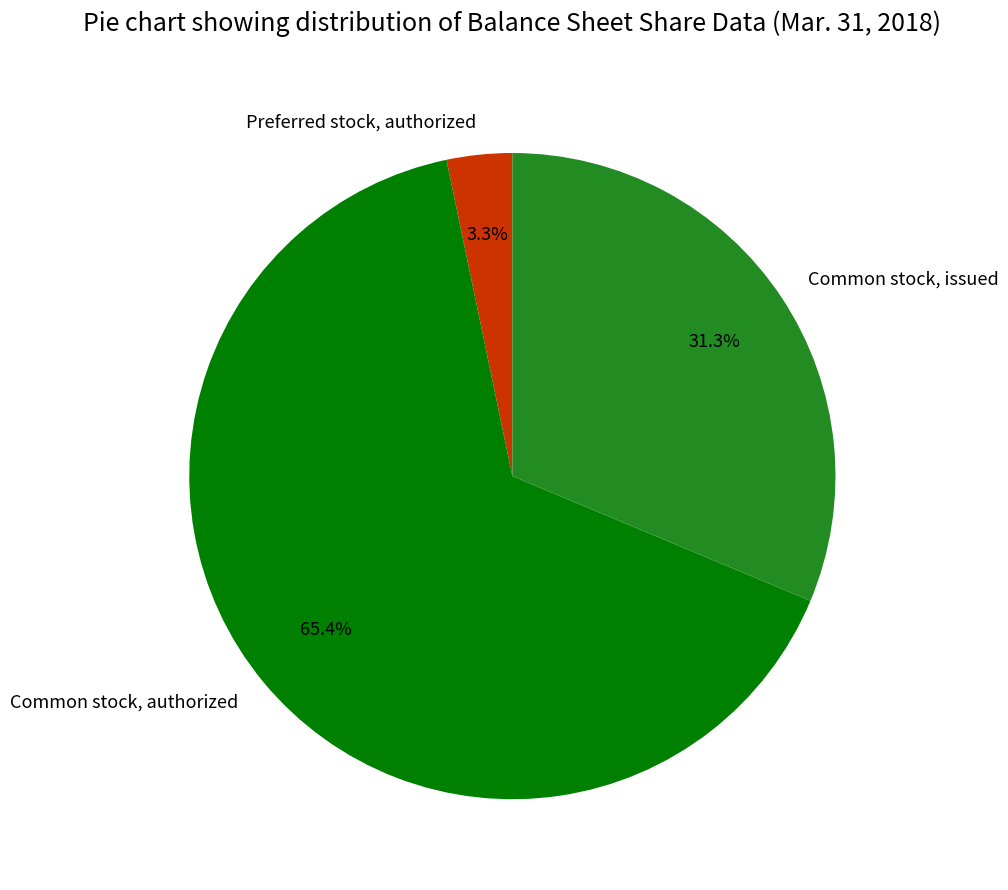

Rank the categories by value from highest to lowest.

Common stock, authorized, Common stock, issued, Preferred stock, authorized